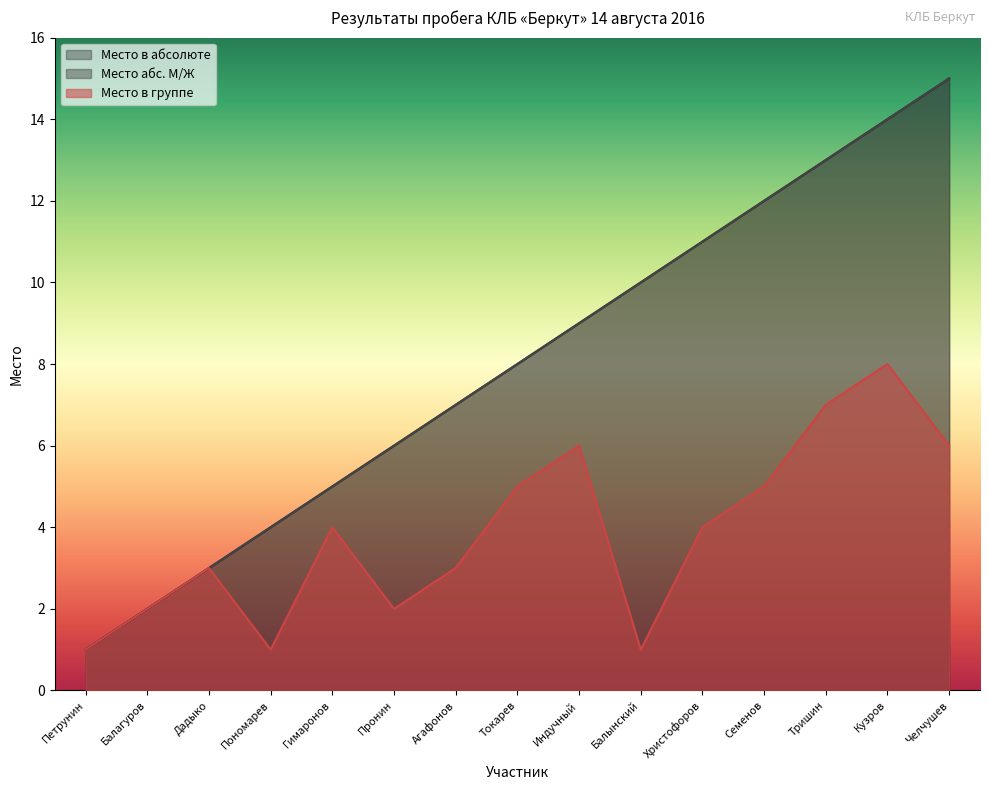

Reading left to right, list all the values displayed in this chart.

Место в абсолюте: Петрунин=1	Балагуров=2	Дадыко=3	Пономарев=4	Гимаронов=5	Пронин=6	Агафонов=7	Токарев=8	Индучный=9	Балынский=10	Христофоров=11	Семенов=12	Тришин=13	Кузров=14	Челчушев=15
Место абс. М/Ж: Петрунин=1	Балагуров=2	Дадыко=3	Пономарев=4	Гимаронов=5	Пронин=6	Агафонов=7	Токарев=8	Индучный=9	Балынский=10	Христофоров=11	Семенов=12	Тришин=13	Кузров=14	Челчушев=15
Место в группе: Петрунин=1	Балагуров=2	Дадыко=3	Пономарев=1	Гимаронов=4	Пронин=2	Агафонов=3	Токарев=5	Индучный=6	Балынский=1	Христофоров=4	Семенов=5	Тришин=7	Кузров=8	Челчушев=6